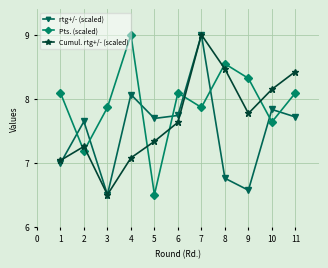

Rank the series by their average value, from highest to lowest.

Pts. (scaled), Cumul. rtg+/- (scaled), rtg+/- (scaled)